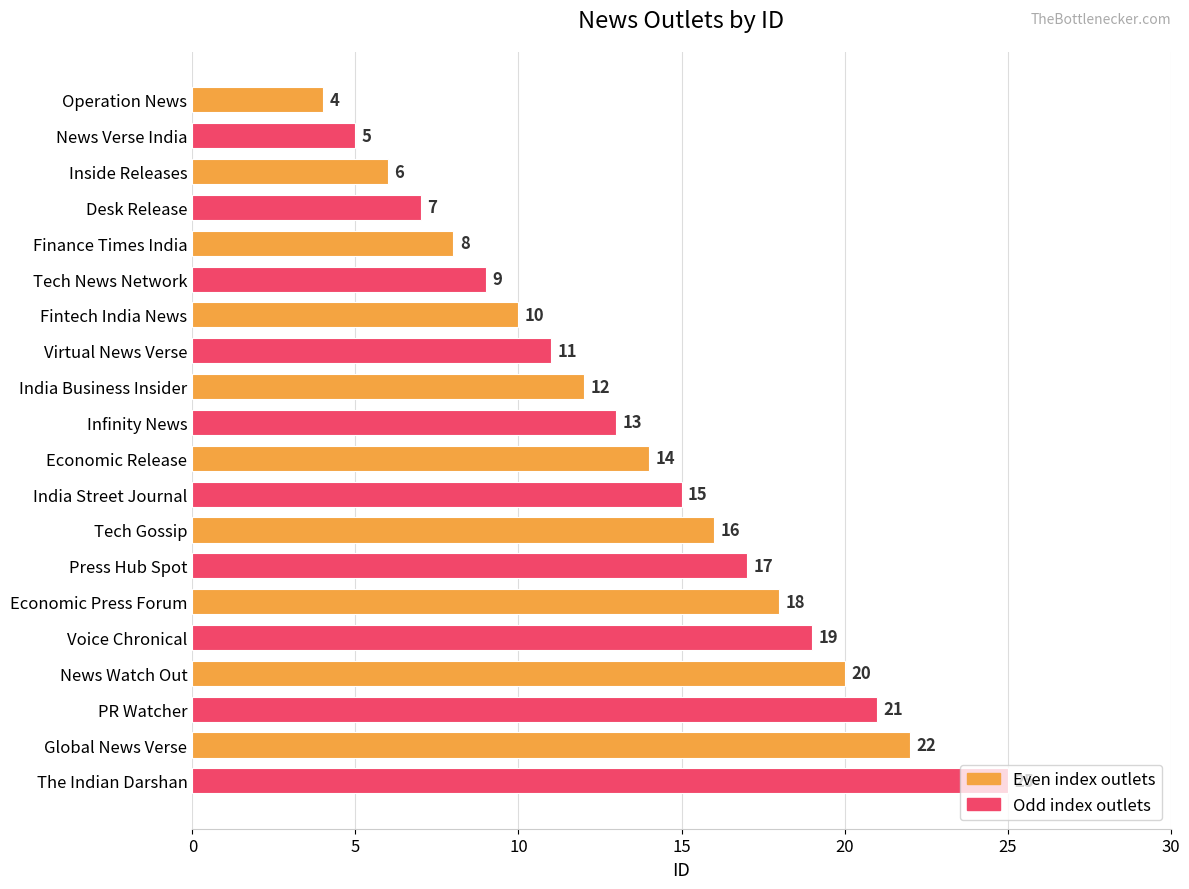

Between Infinity News and News Verse India, which is larger?

Infinity News